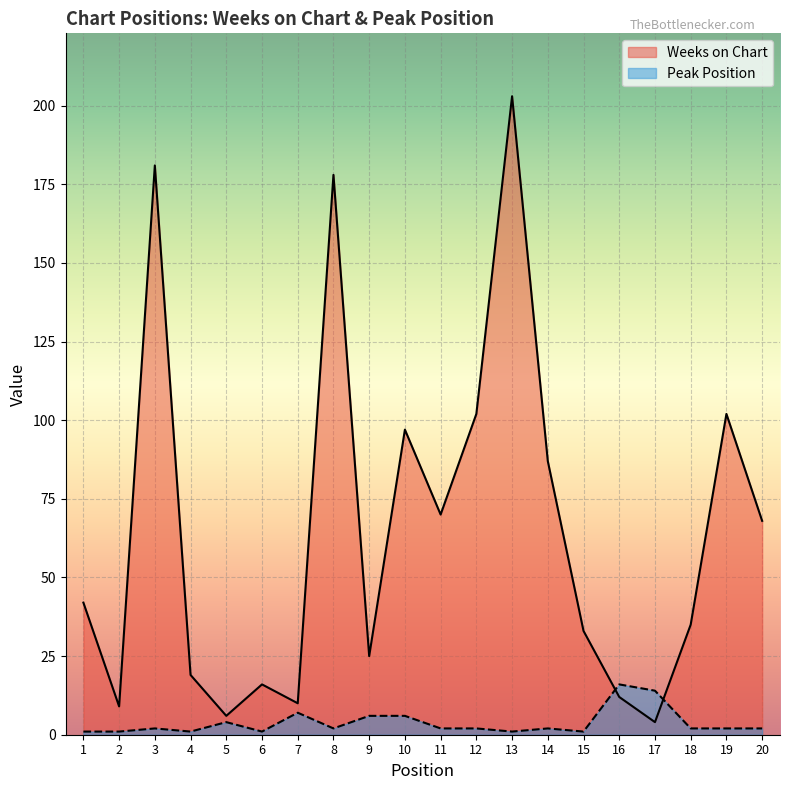

Which series changed the most between 2 and 18?

Weeks on Chart